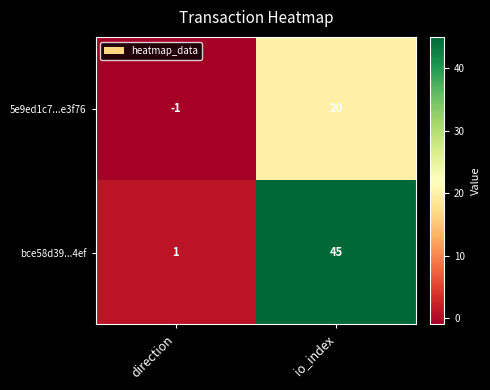

At which category is the sum across all series the highest?

io_index